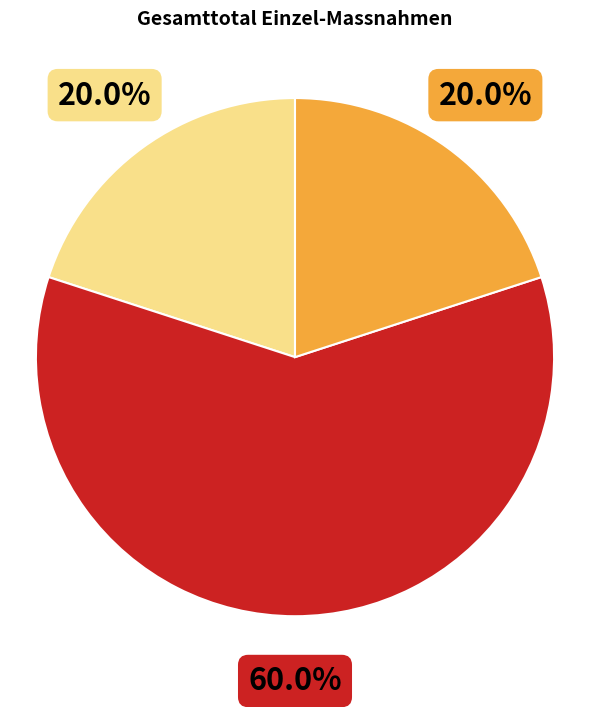

Is there any slice that represents more than half of the pie?

Yes